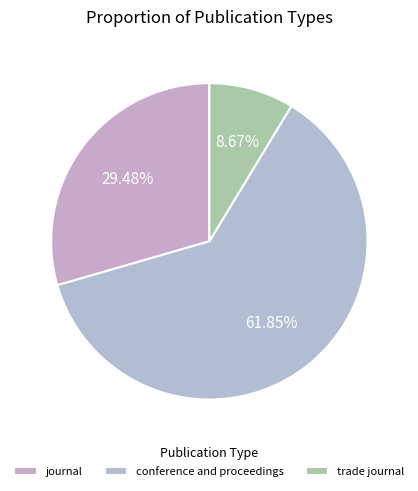

Which category has the biggest portion of the pie?

conference and proceedings